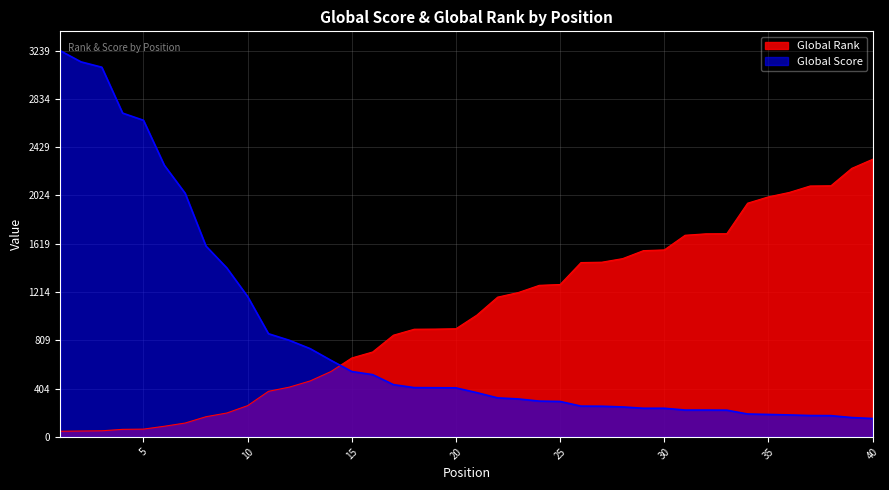

What is the sum of the Global Rank values at 31 and 8?

1860